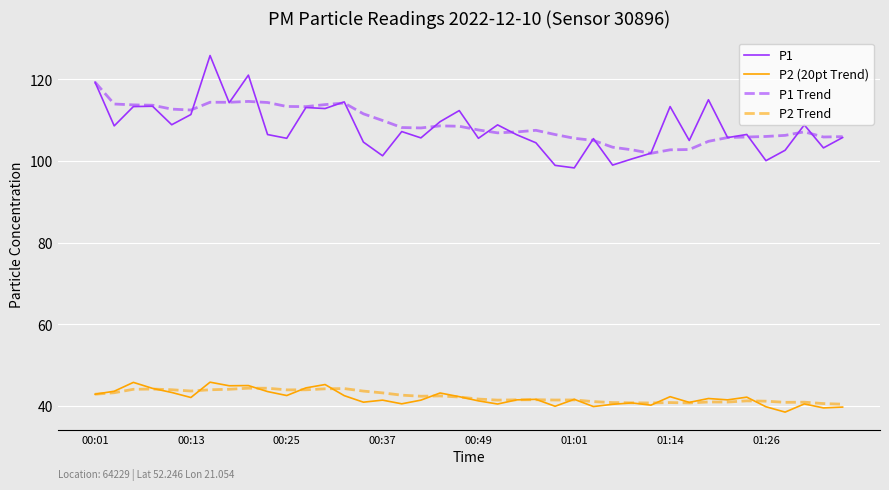

What is the greatest value displayed?

125.8